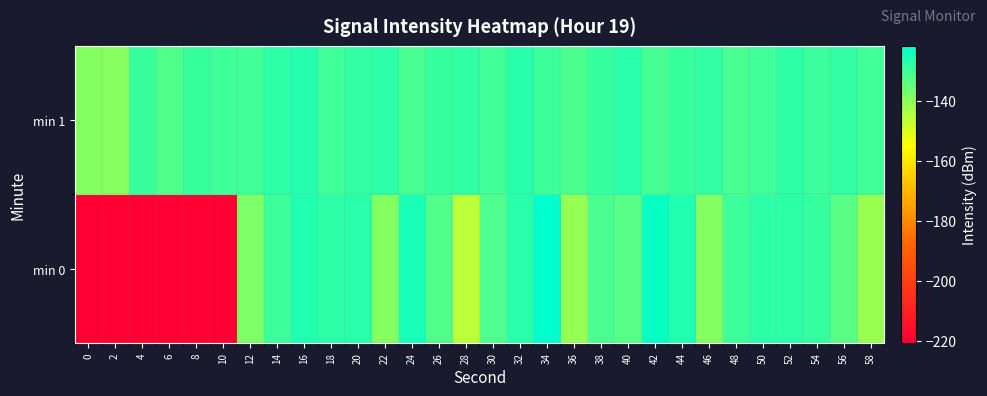

What is the maximum value shown in the chart?

-121.7